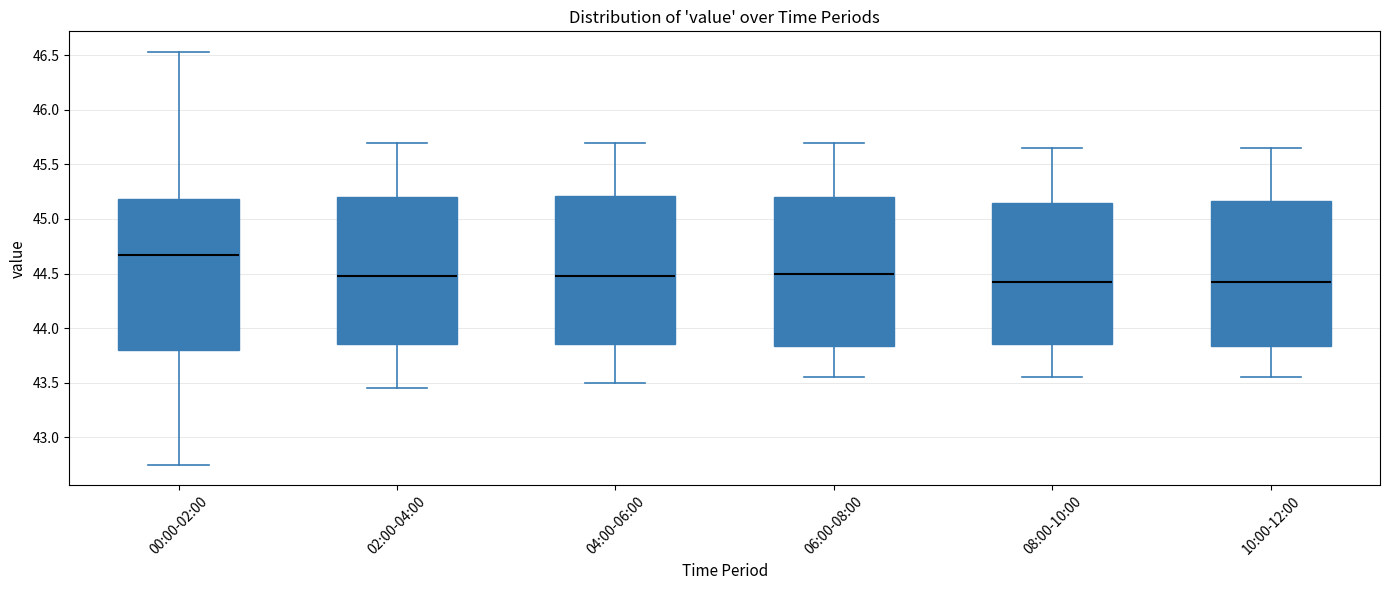

Reading left to right, transcribe this box plot: for each box, give where its median line is, the range the box spans, and where its two whiskers end, as read against the y-axis. The values are not printed on the chart, so give them approximately, as read against the axis.

00:00-02:00: median 44.65, box 43.80 to 45.20, whiskers 42.75 to 46.55
02:00-04:00: median 44.50, box 43.85 to 45.20, whiskers 43.45 to 45.70
04:00-06:00: median 44.50, box 43.85 to 45.20, whiskers 43.50 to 45.70
06:00-08:00: median 44.50, box 43.85 to 45.20, whiskers 43.55 to 45.70
08:00-10:00: median 44.45, box 43.85 to 45.15, whiskers 43.55 to 45.65
10:00-12:00: median 44.45, box 43.85 to 45.15, whiskers 43.55 to 45.65